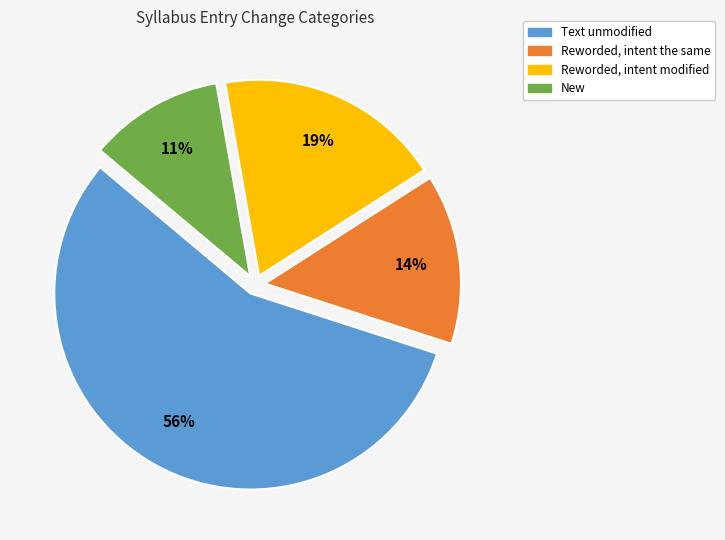

To the nearest percent, what is the combined percentage of Reworded, intent modified and New?

30%